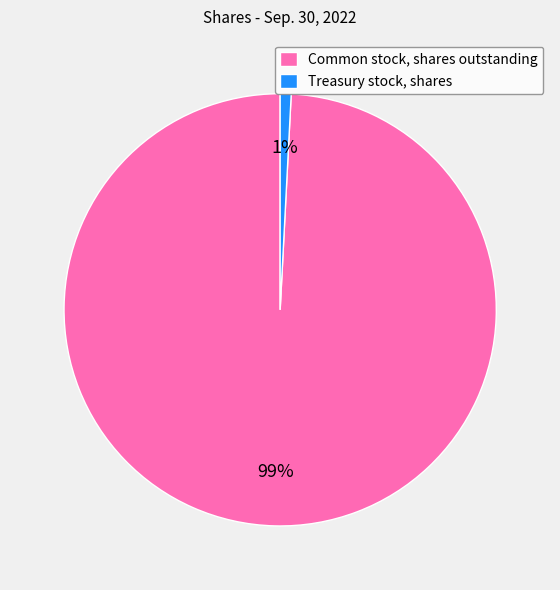

What is the largest slice in the pie chart?

Common stock, shares outstanding